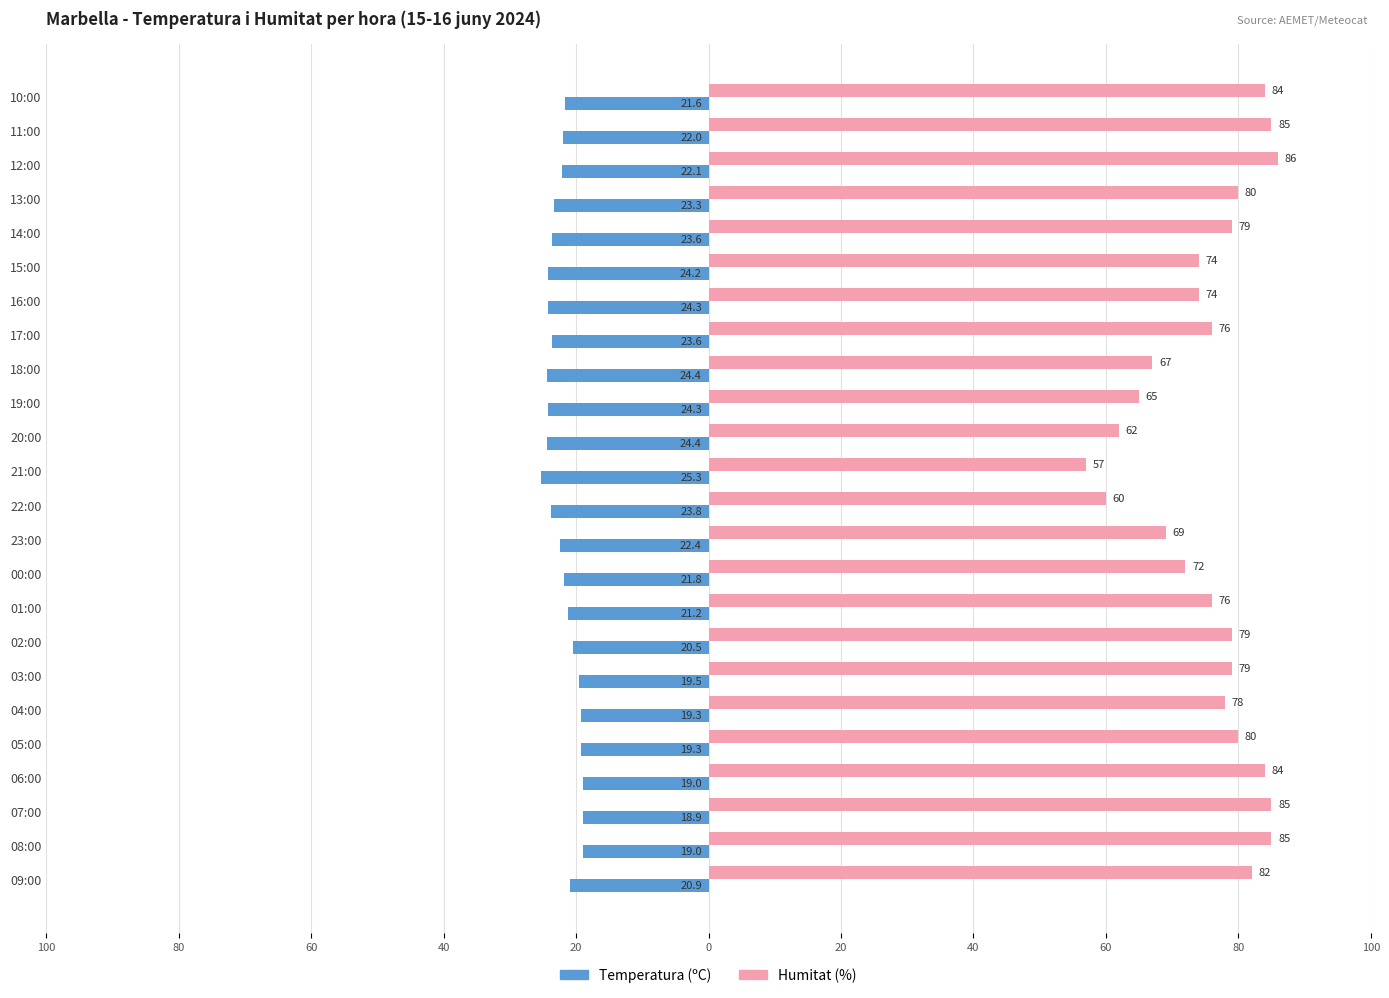

What are all the series names shown in the legend?

Temperatura (ºC), Humitat (%)